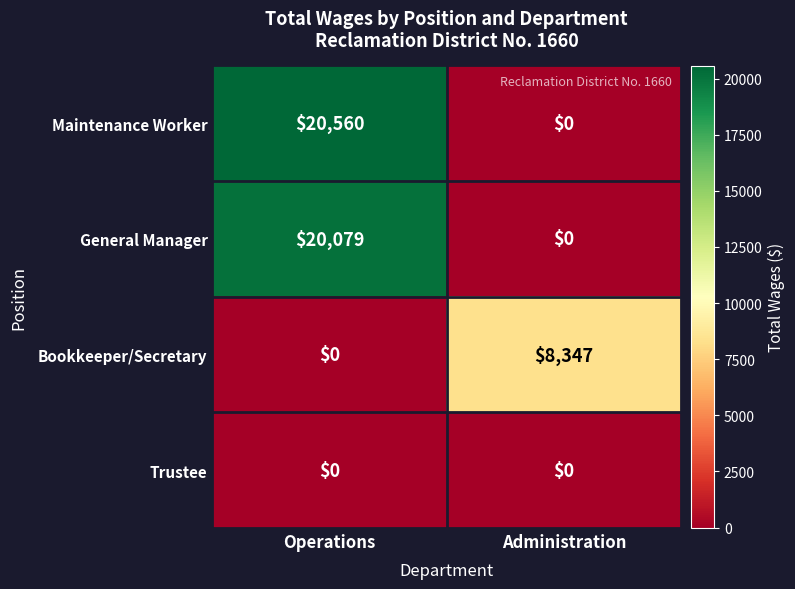

What is the difference between the Bookkeeper/Secretary values at Operations and Administration?

8347